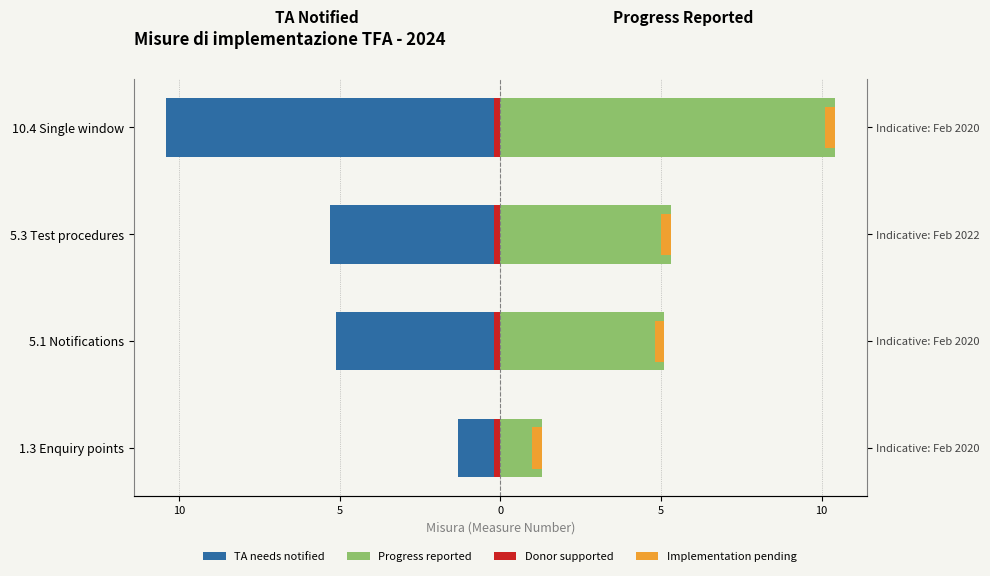

What is the smallest value displayed?

0.4